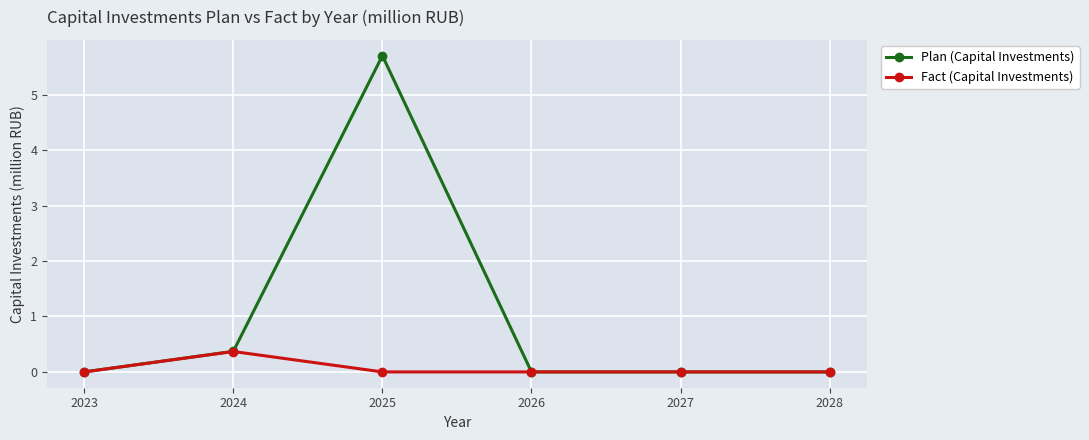

Which series has the widest spread of values?

Plan (Capital Investments)